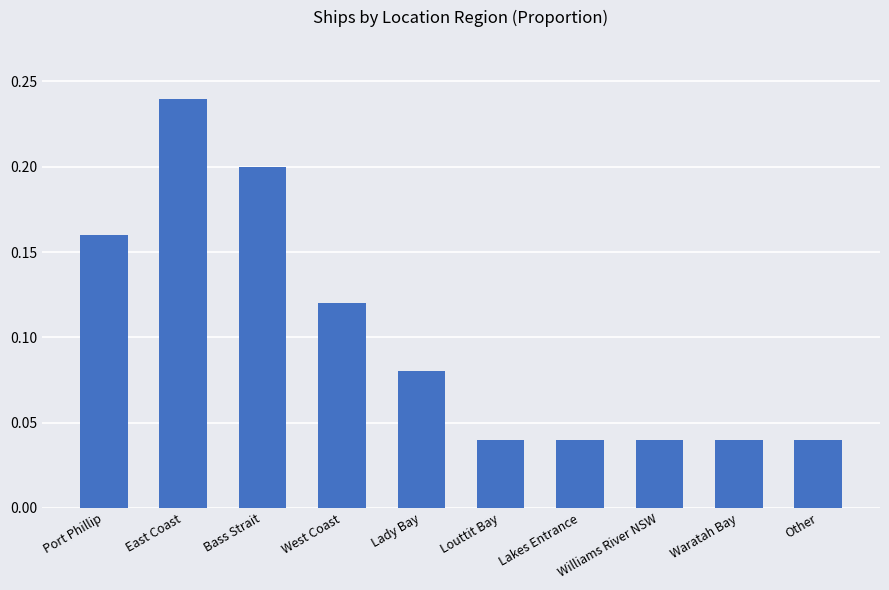

How many bars are there in total?

10